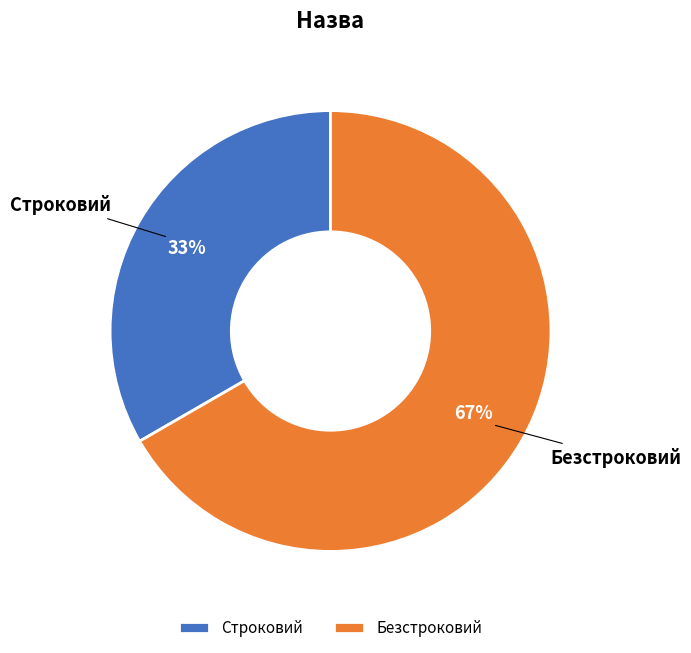

To the nearest percent, what is the average slice percentage?

50%